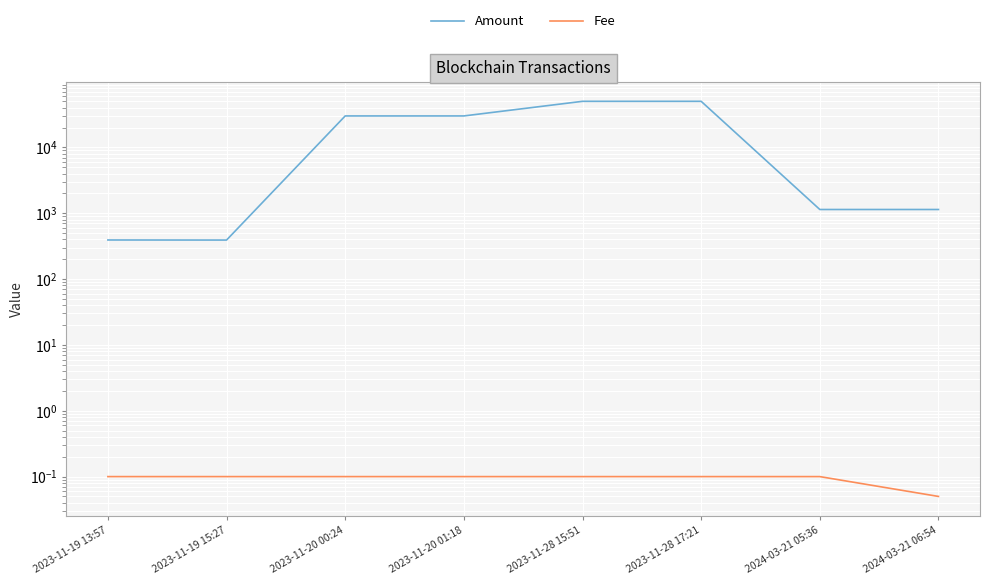

Reading left to right, list all the values displayed in this chart.

Amount: 392.0	390.9	29992.0	29991.9	50000.0	49999.9	1138.3	1138.2
Fee: 0.1	0.1	0.1	0.1	0.1	0.1	0.1	0.1